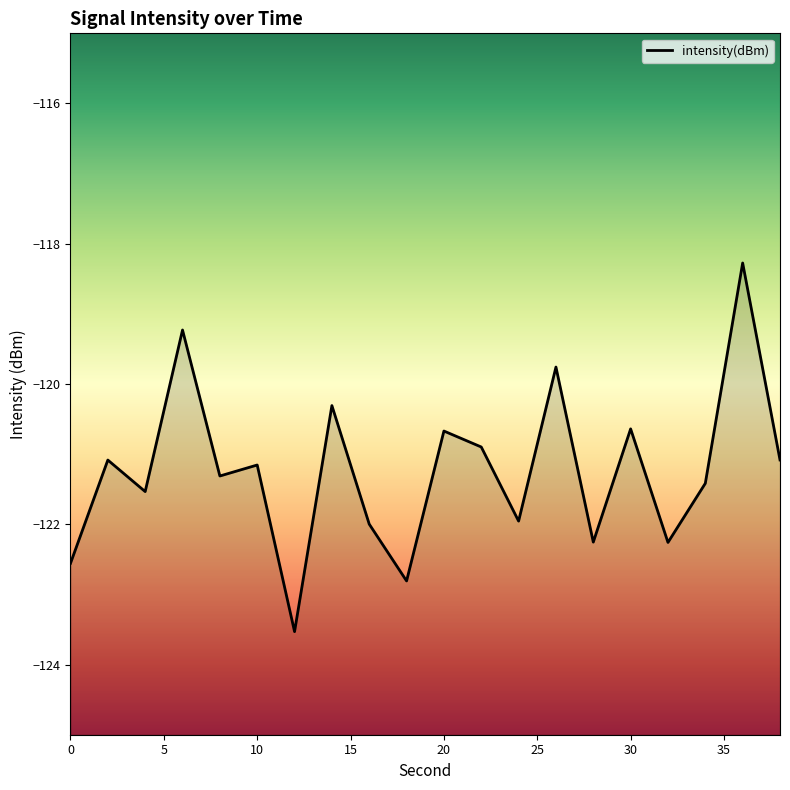

Does the chart display data point markers on the line(s)?

No